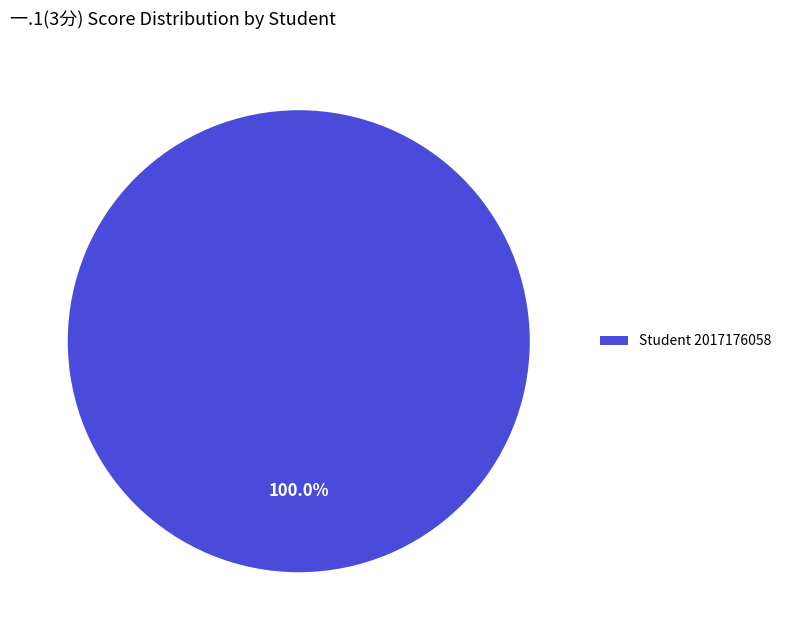

Rank the categories by value from highest to lowest.

Student 2017176058